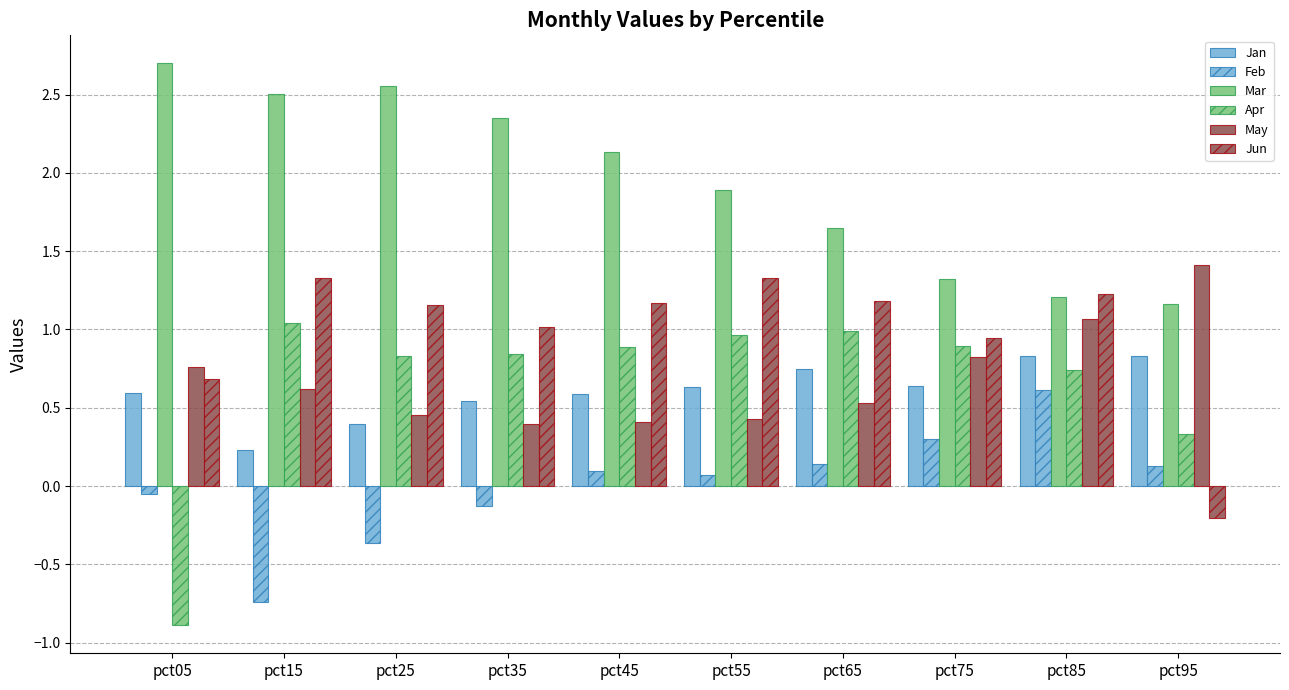

At which category is the sum across all series the highest?

pct85